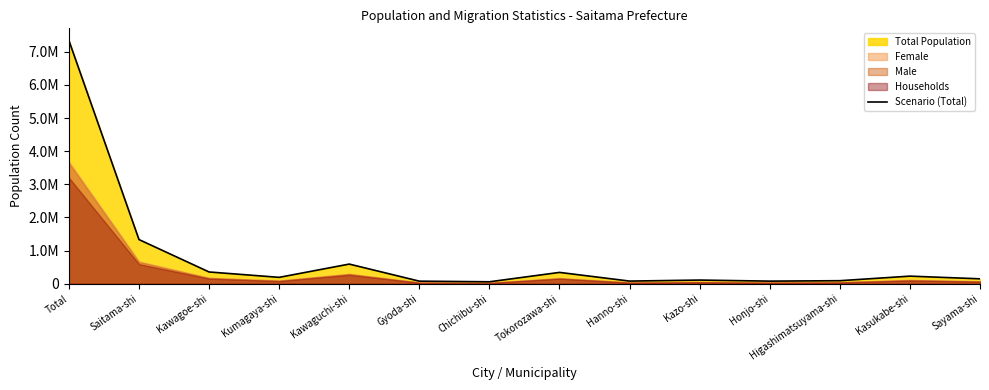

At which label is the value closest to 3699480?

Saitama-shi